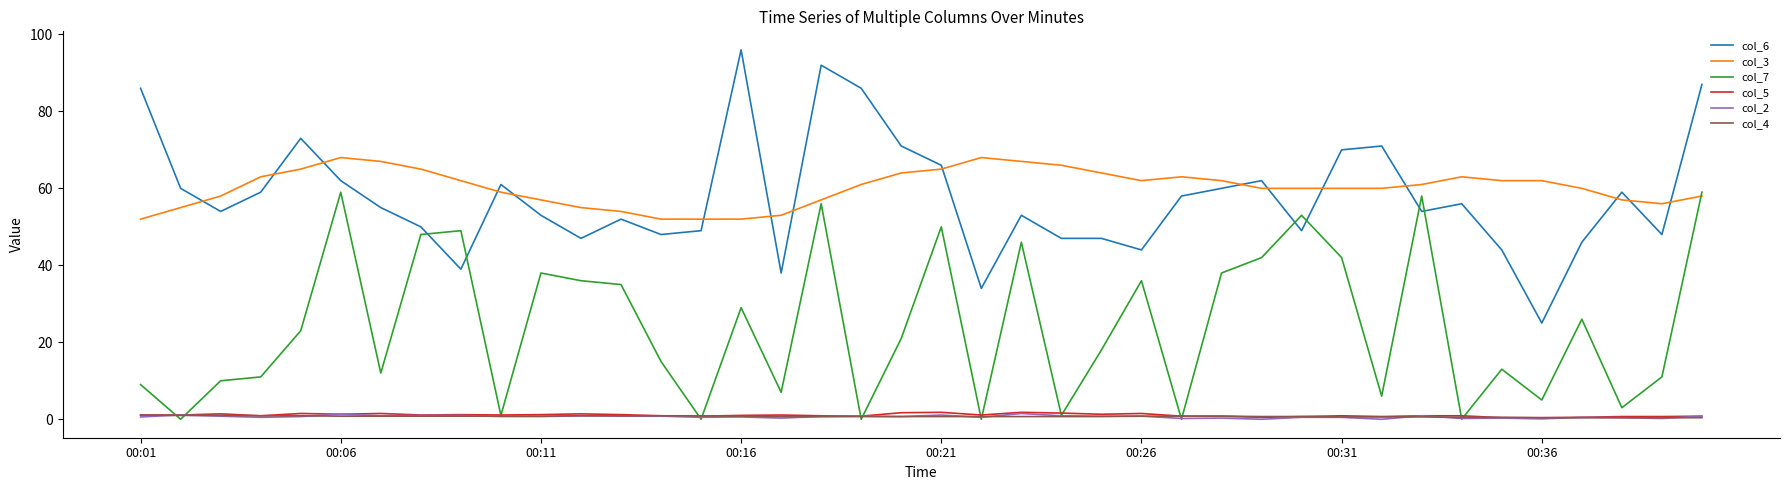

True or false: col_2 and col_6 intersect in this chart.

False